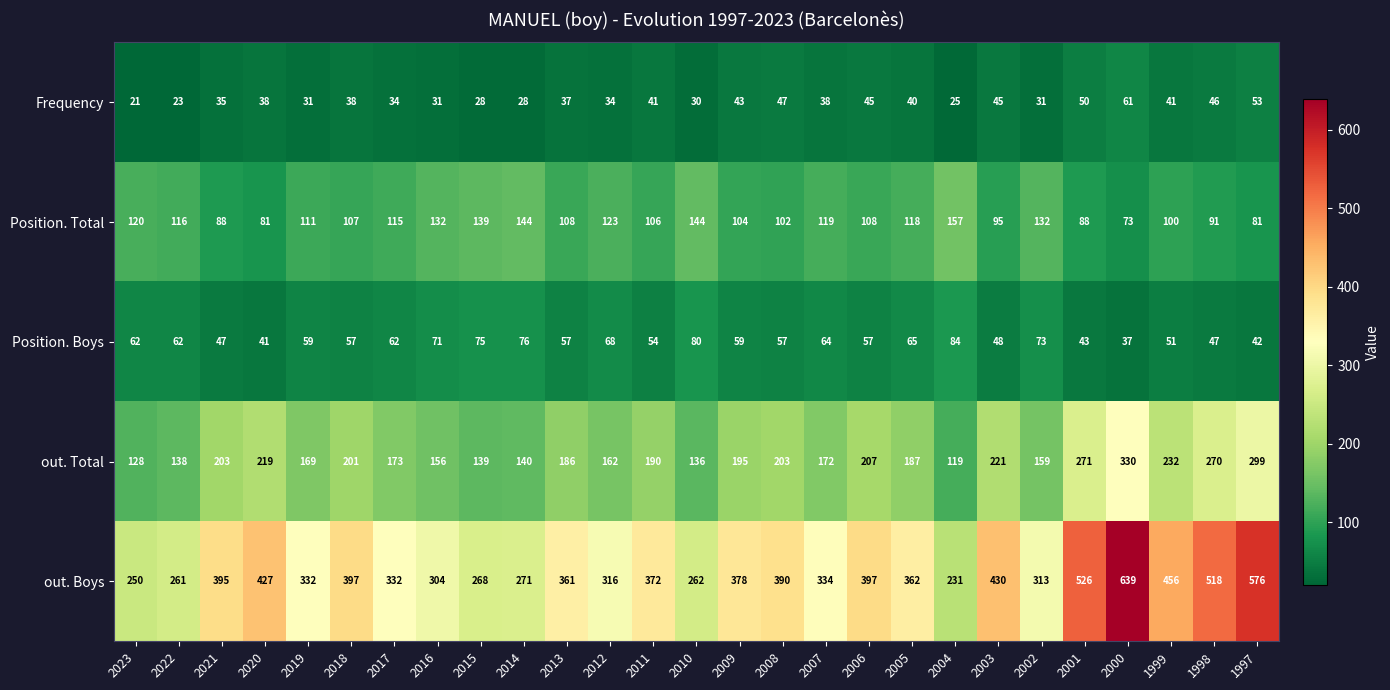

What is the difference between the out. Boys values at 2007 and 2011?

38